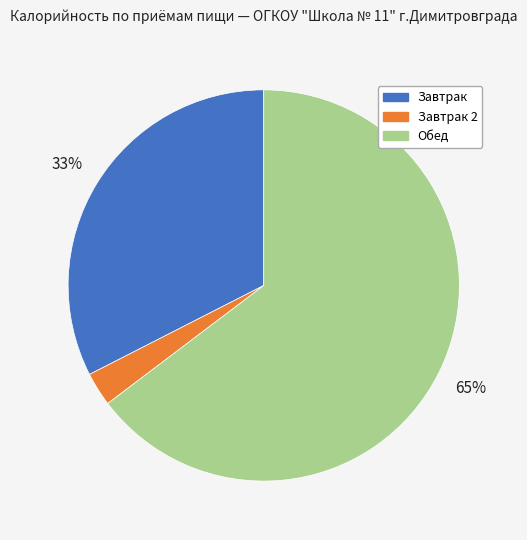

Which category has the biggest portion of the pie?

Обед